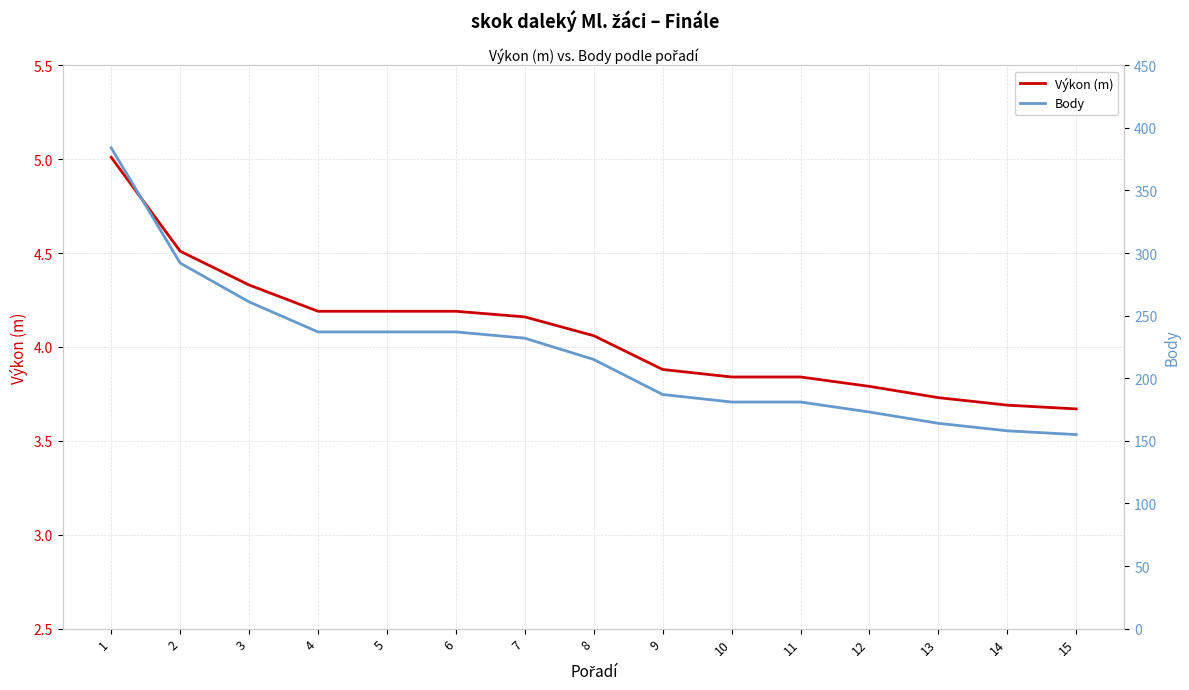

Which series has the widest spread of values?

Body